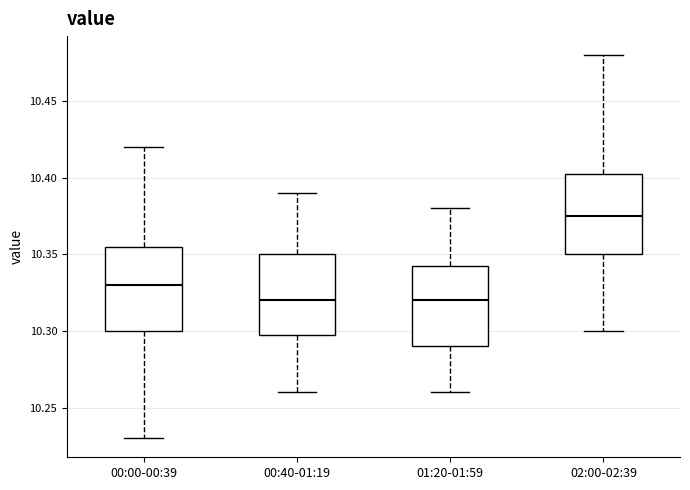

Reading left to right, transcribe this box plot: for each box, give where its median line is, the range the box spans, and where its two whiskers end, as read against the y-axis. The values are not printed on the chart, so give them approximately, as read against the axis.

00:00-00:39: median 10.330, box 10.300 to 10.355, whiskers 10.230 to 10.420
00:40-01:19: median 10.320, box 10.300 to 10.350, whiskers 10.260 to 10.390
01:20-01:59: median 10.320, box 10.290 to 10.345, whiskers 10.260 to 10.380
02:00-02:39: median 10.375, box 10.350 to 10.405, whiskers 10.300 to 10.480